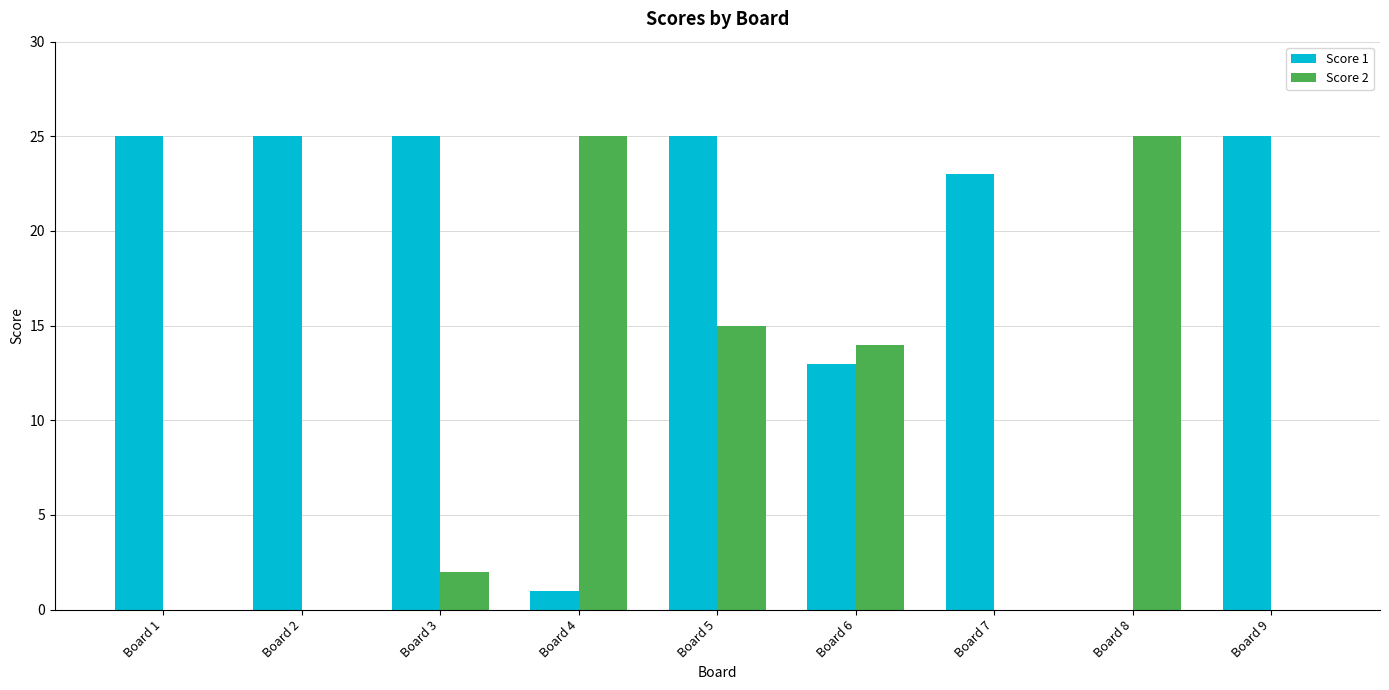

What is the average value of the Score 1 series?

18